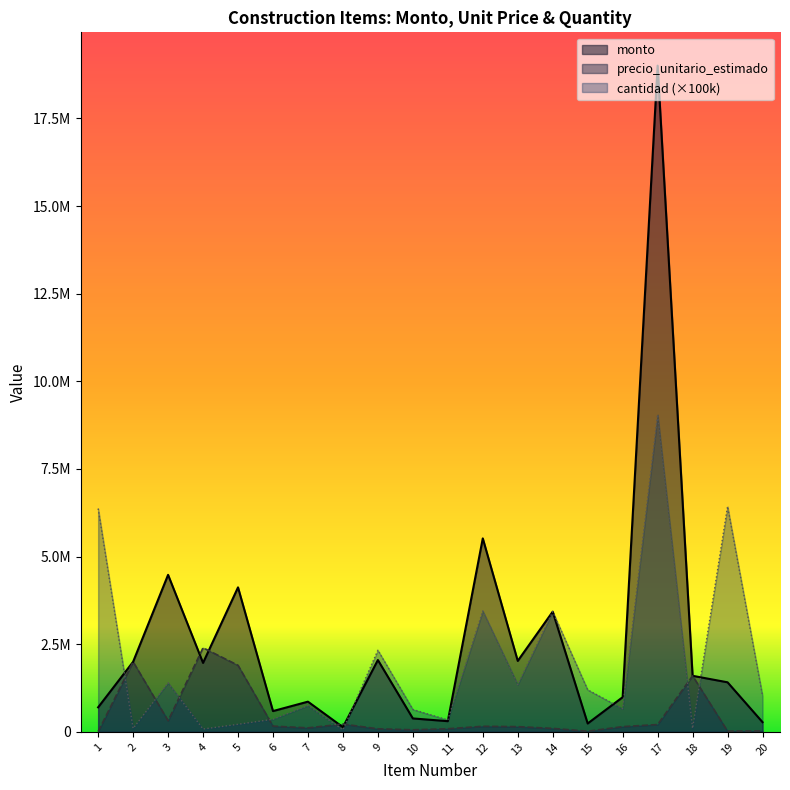

What is the difference between the highest and lowest values at 5?

3906000.0